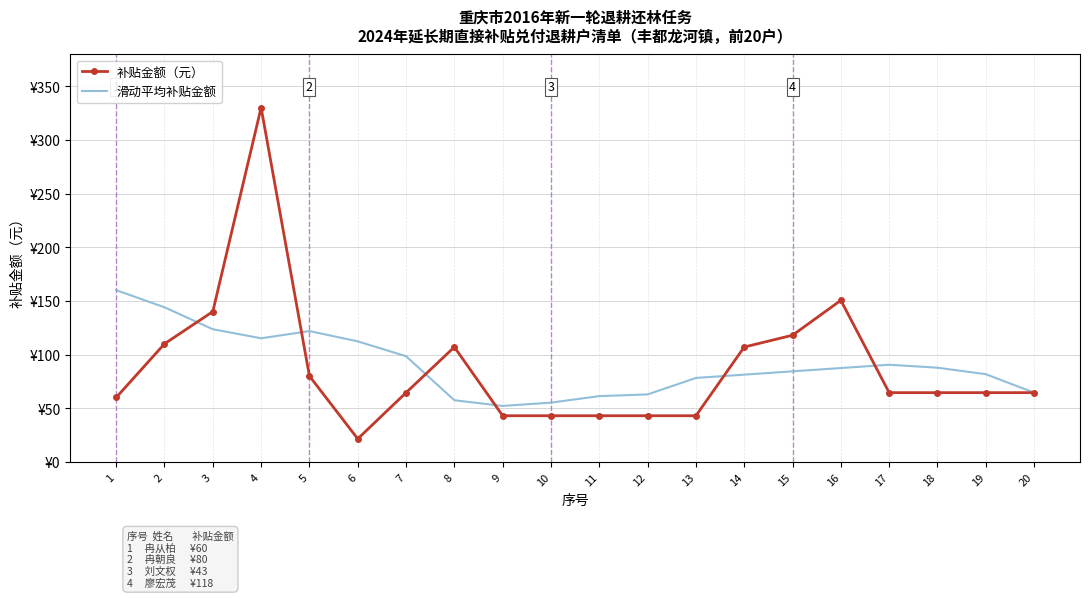

What are all the series names shown in the legend?

补贴金额（元）, 滑动平均补贴金额